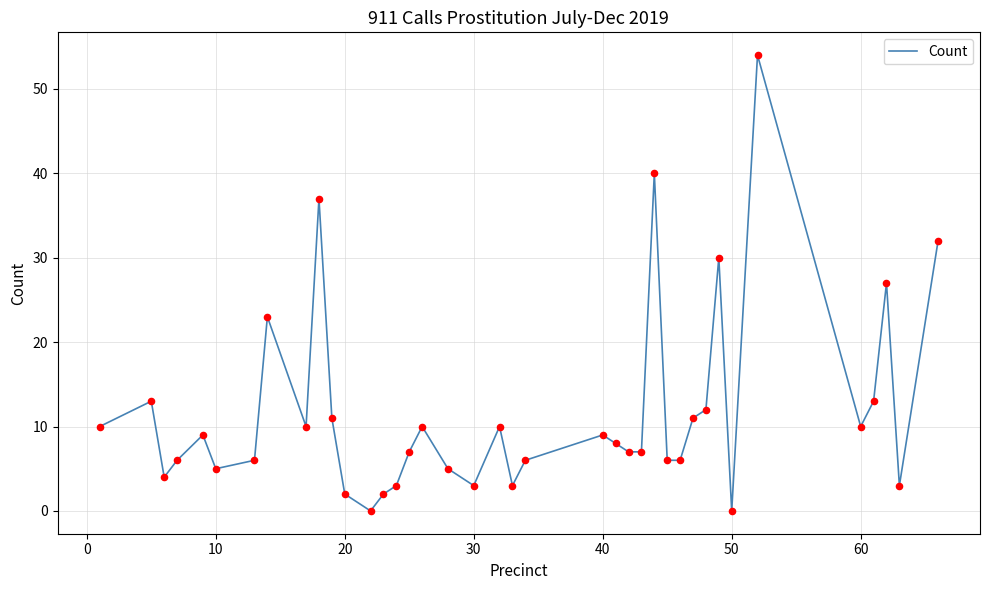

What is the maximum value shown in the chart?

54